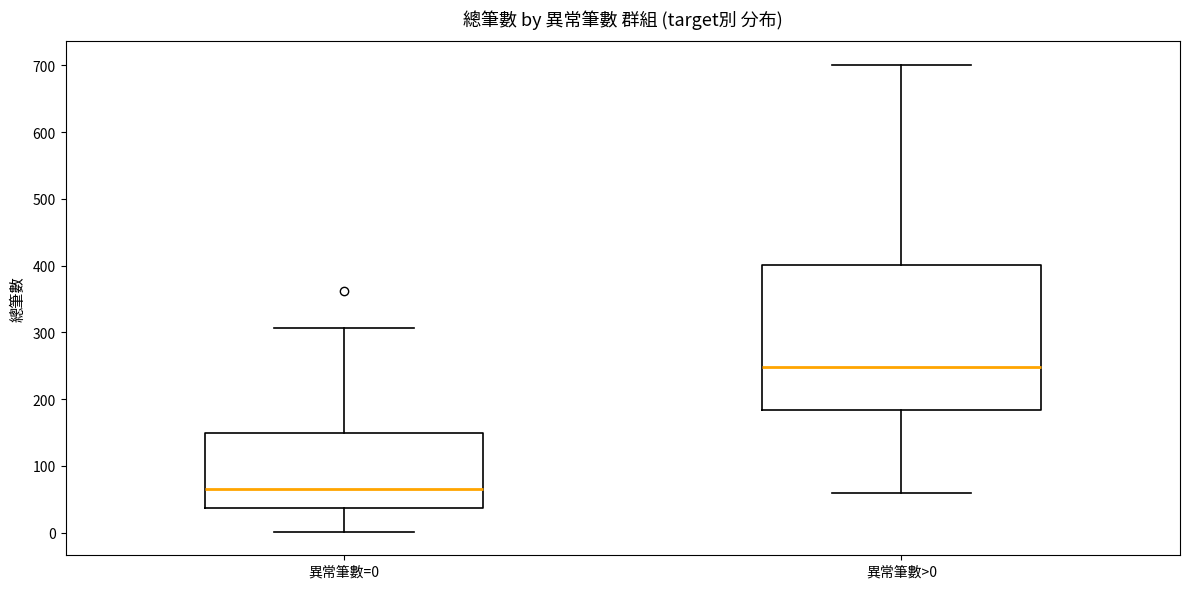

Which box's median line is the lowest?

異常筆數=0